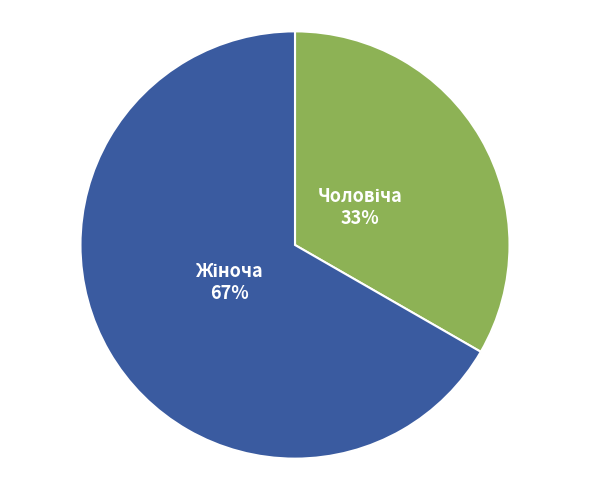

To the nearest percent, what is the average slice percentage?

50%